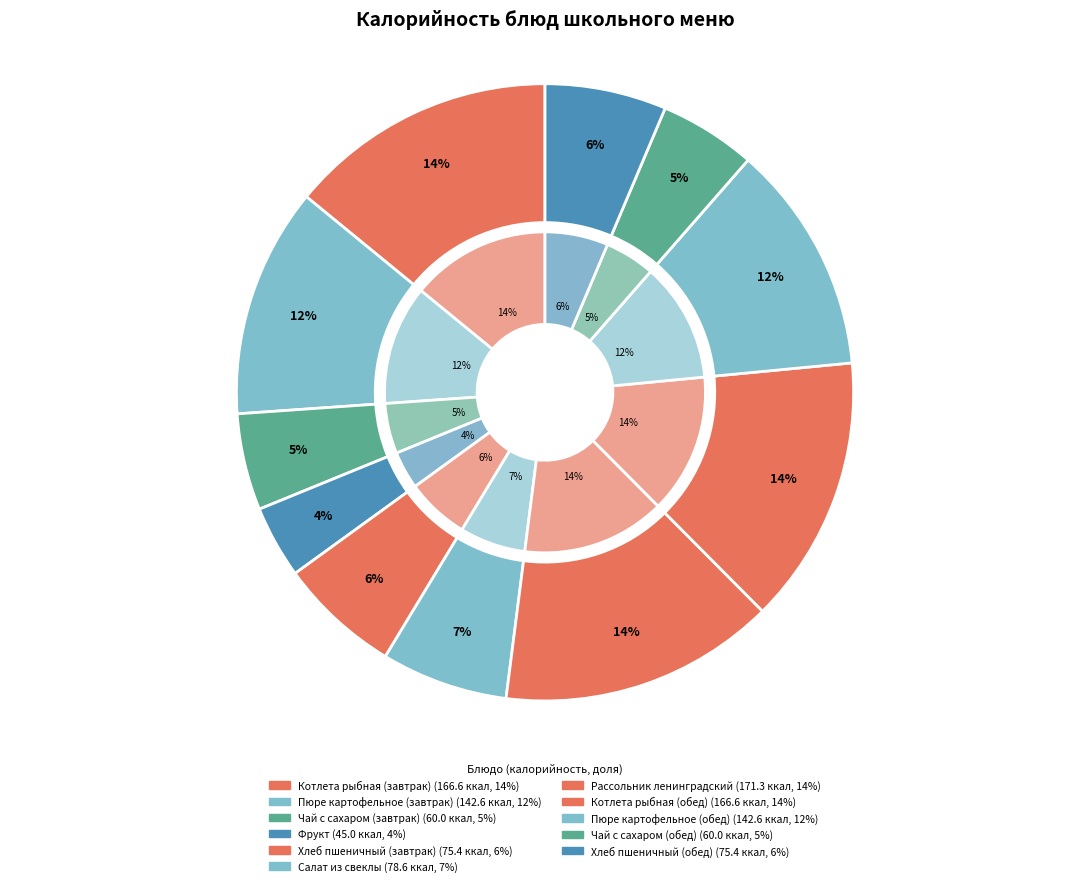

How many segments does this pie chart have?

11